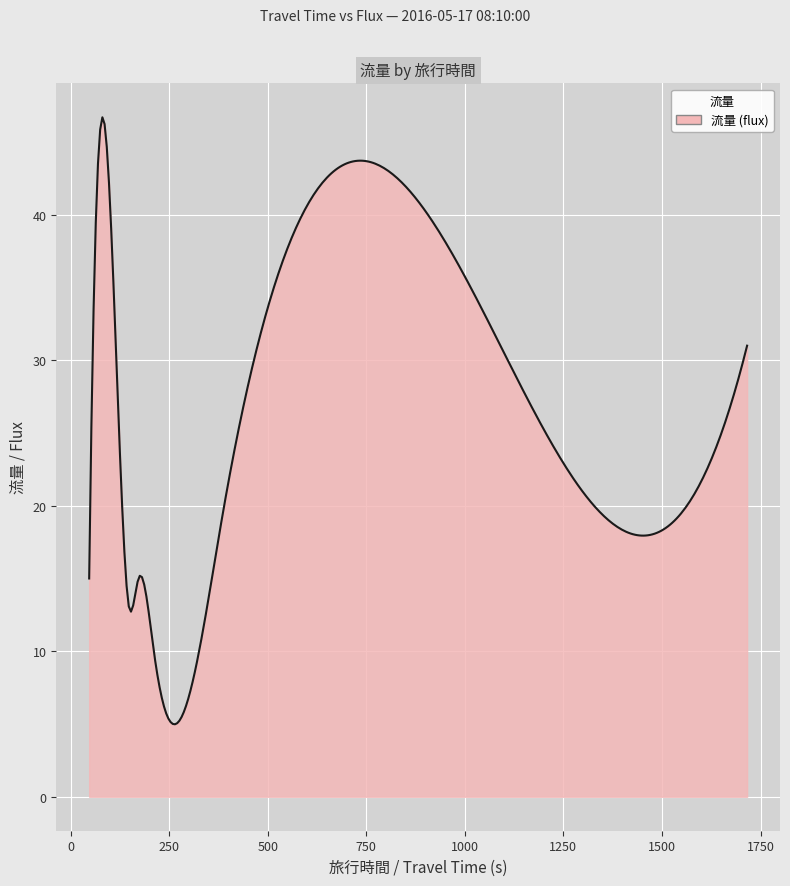

What is the smallest value displayed?

5.0